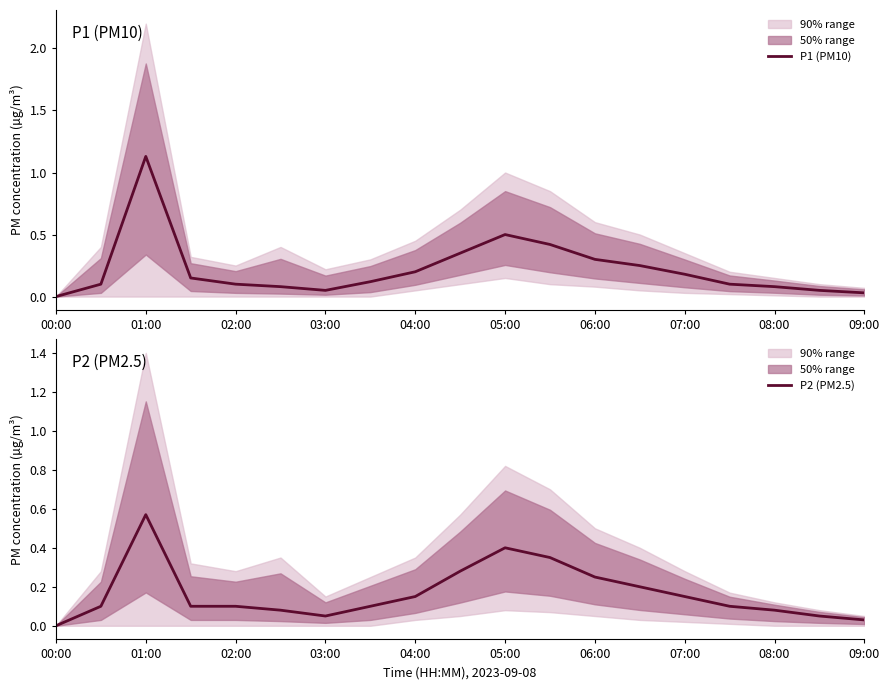

Does the chart display data point markers on the line(s)?

No